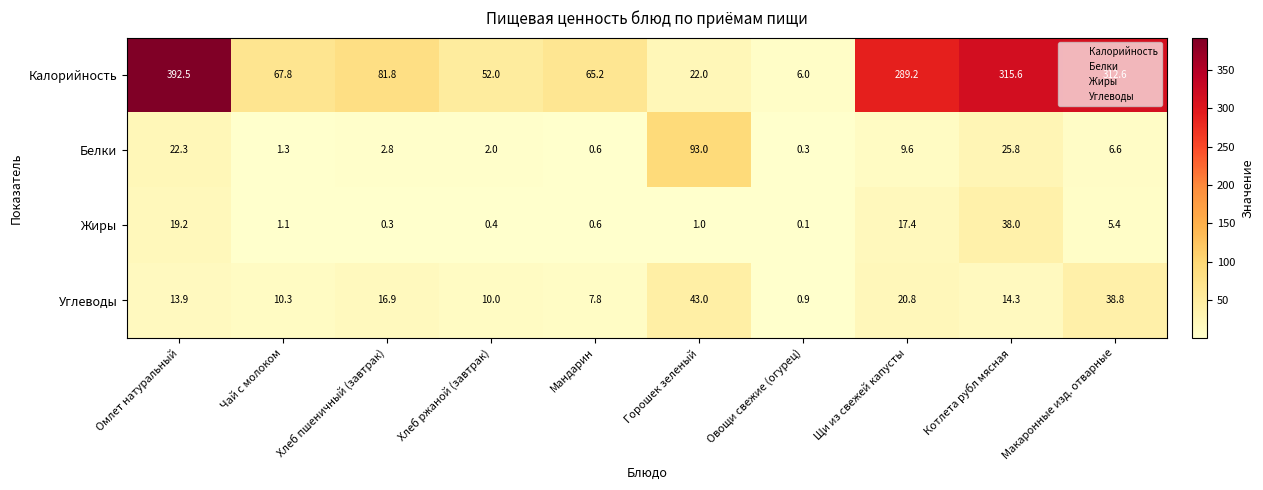

Which series has the widest spread of values?

Калорийность